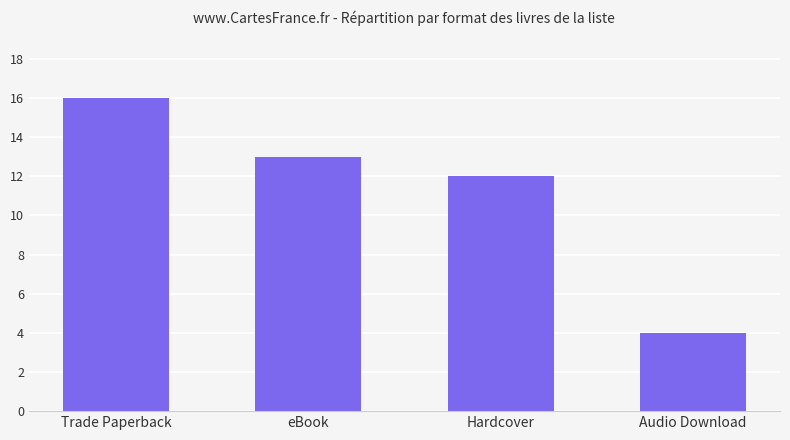

Rank the categories by value from lowest to highest.

Audio Download, Hardcover, eBook, Trade Paperback